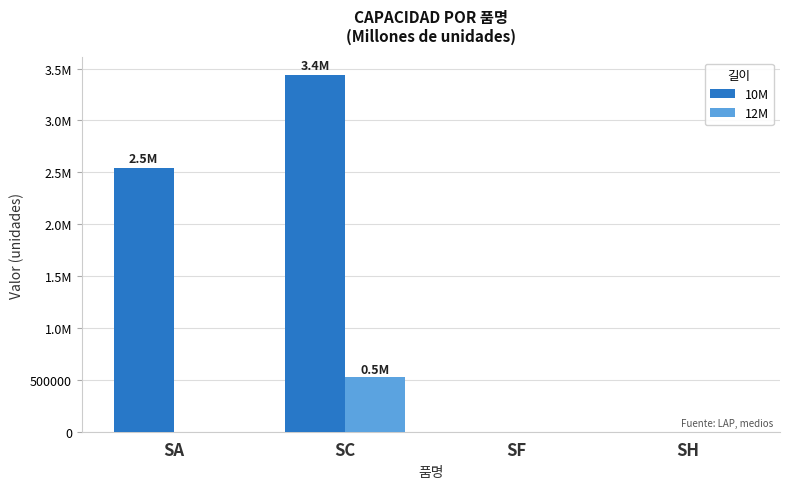

What is the sum of all 10M values?

5976649